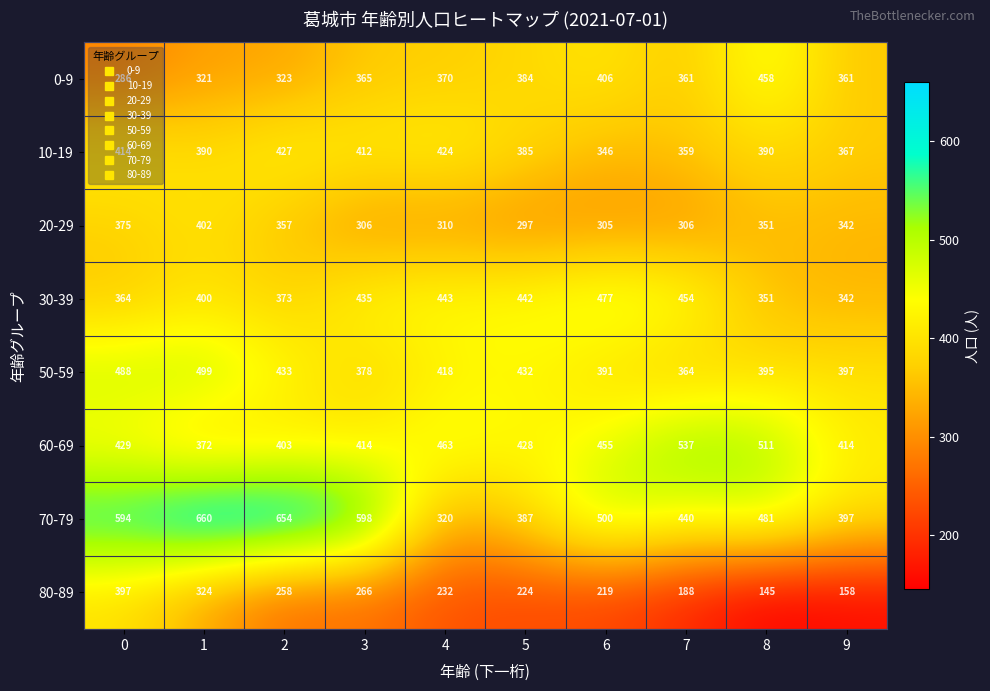

Read the 0-9 value at 6, to the nearest 10.

410